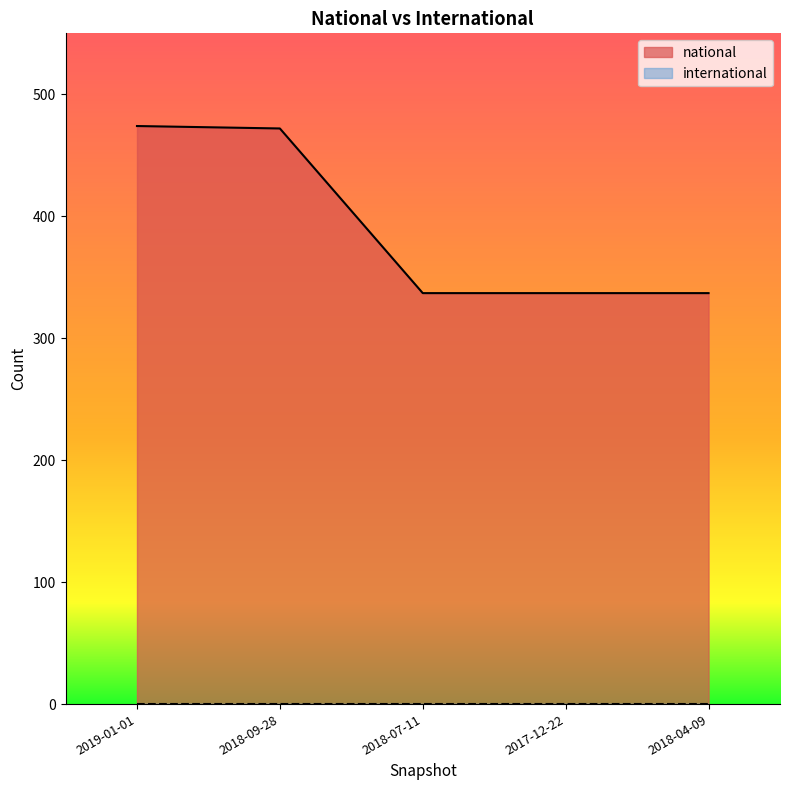

What is the change in value from 2019-01-01 to 2018-09-28?

-2